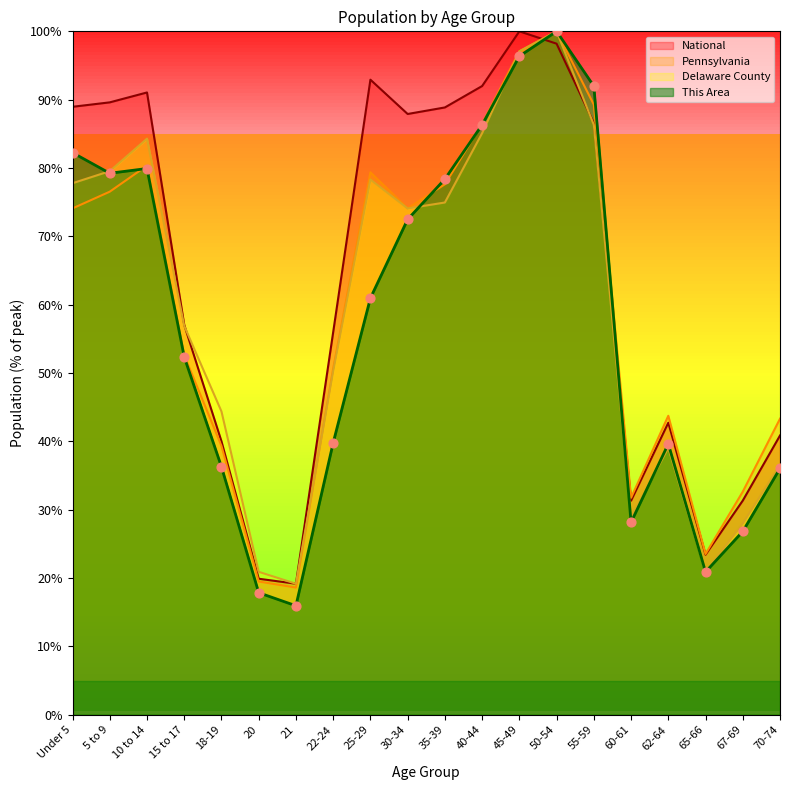

What is the total value across all series at 35-39?

319.8